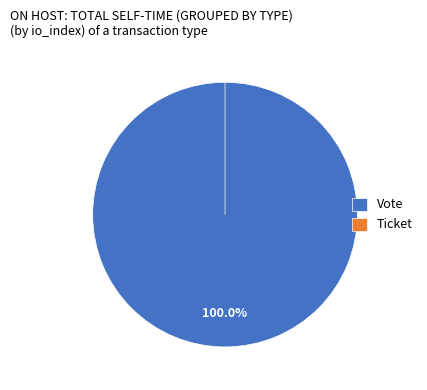

Which slice is the largest?

Vote